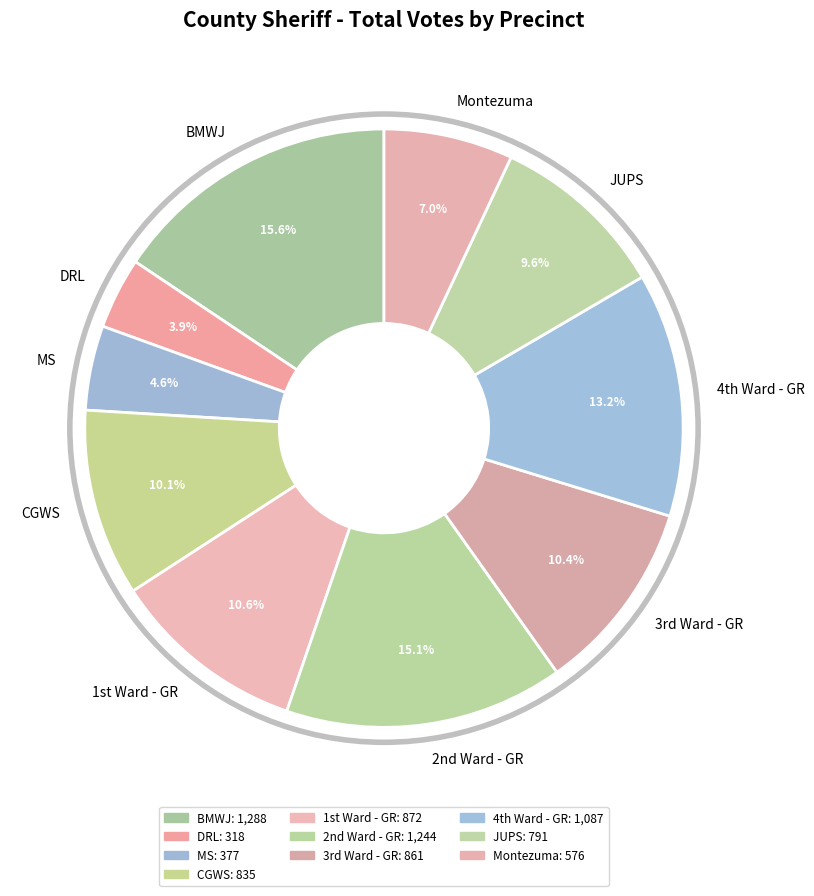

To the nearest percent, what portion does BMWJ represent?

16%